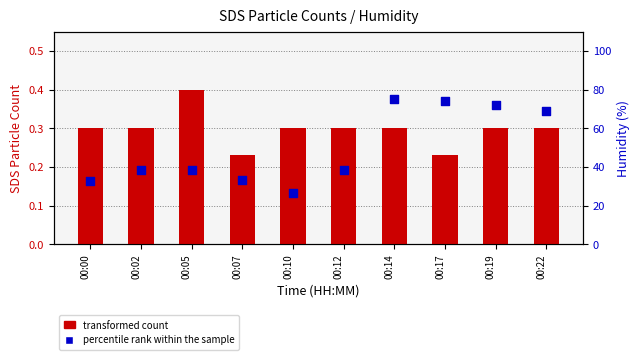

Which series has the largest total across all categories?

percentile rank within the sample